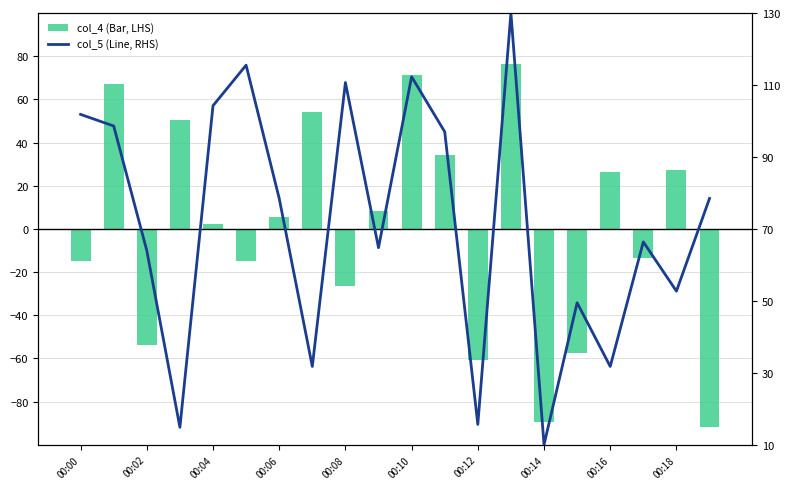

Which label corresponds to the largest value in the chart?

13